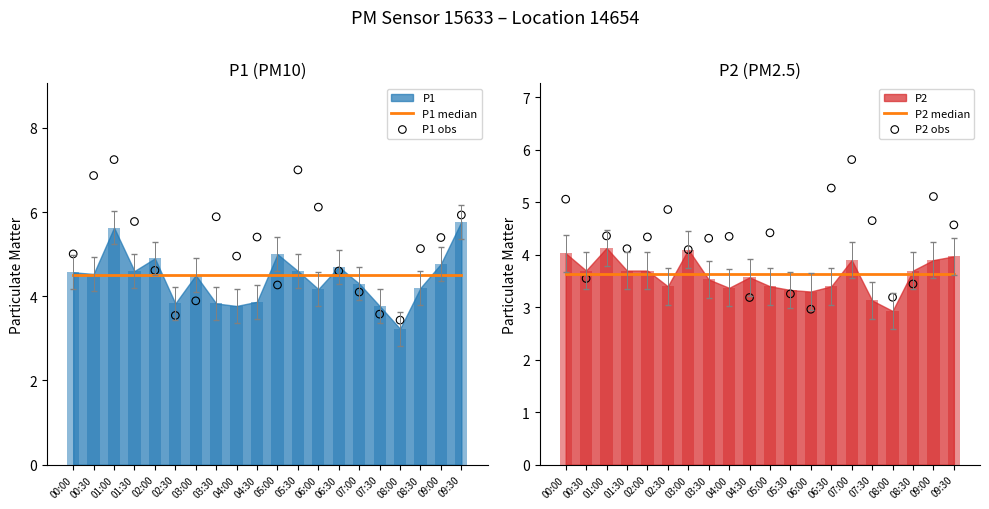

At how many categories does at least one series exceed 3?

20